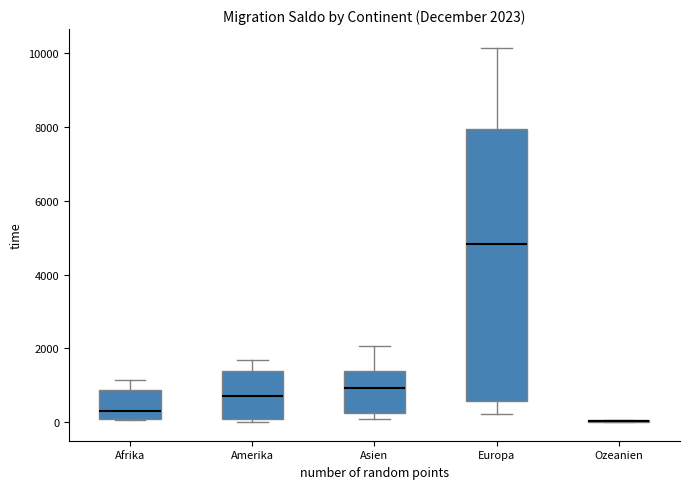

Comparing the boxes themselves (not the whiskers), which one is the tallest?

Europa